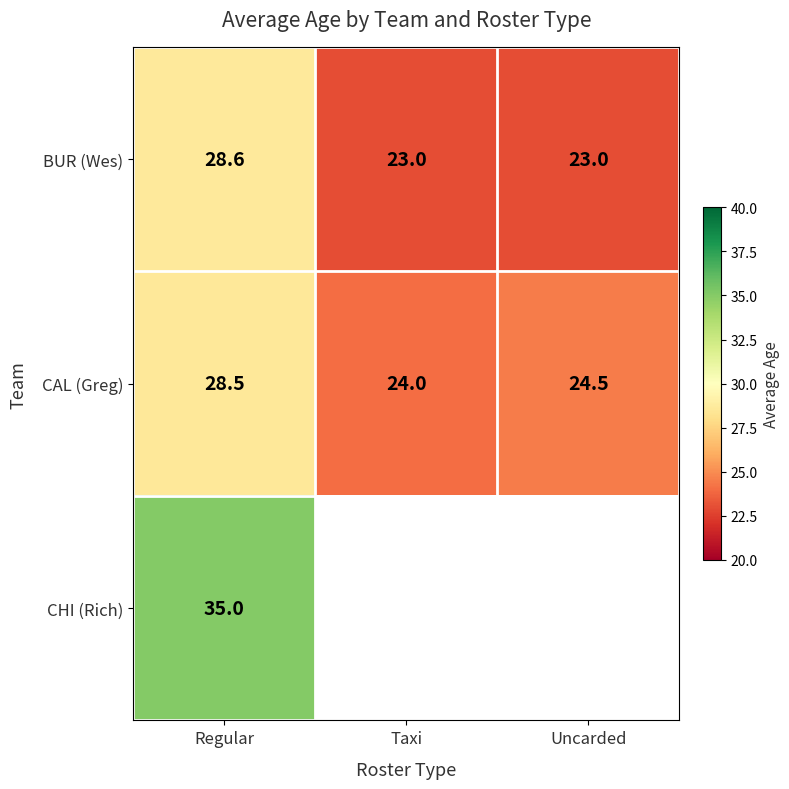

What is the highest value of the BUR (Wes) series?

28.6